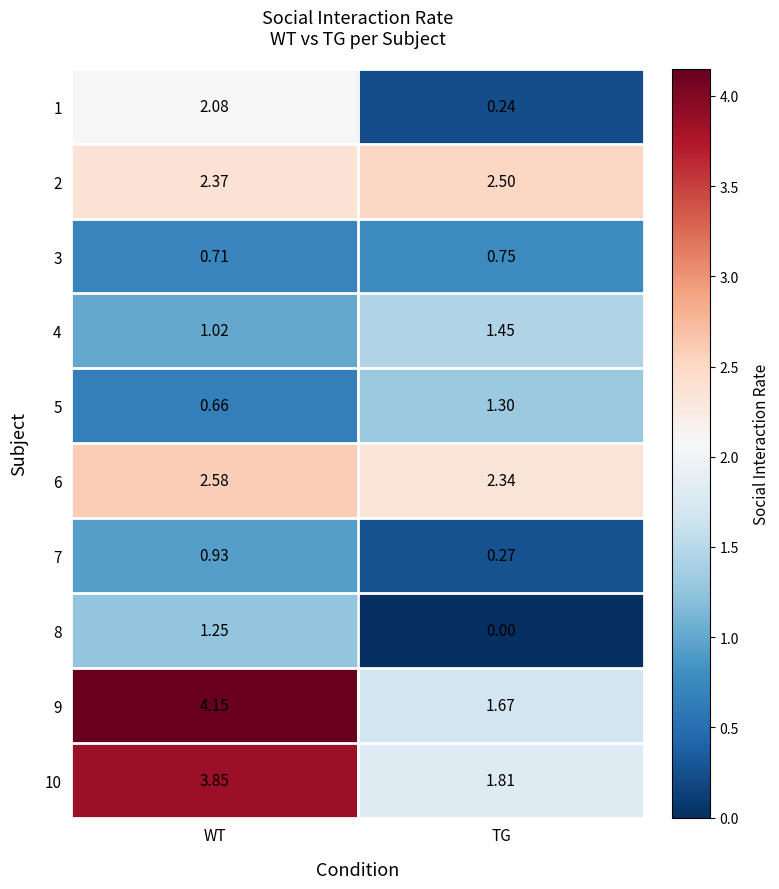

Where is 10 nearest to the value 2?

TG